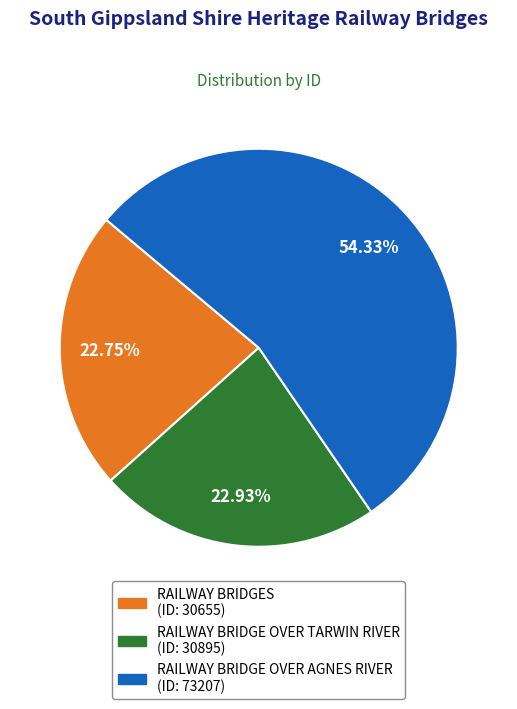

Is RAILWAY BRIDGE OVER AGNES RIVER the majority of the pie?

Yes